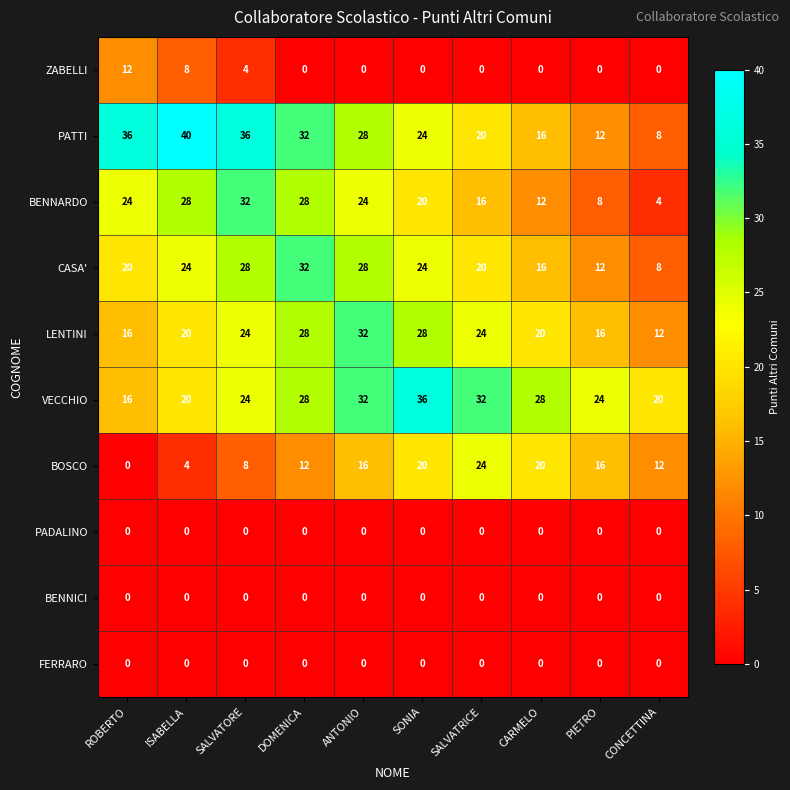

Which series has the largest total across all categories?

VECCHIO